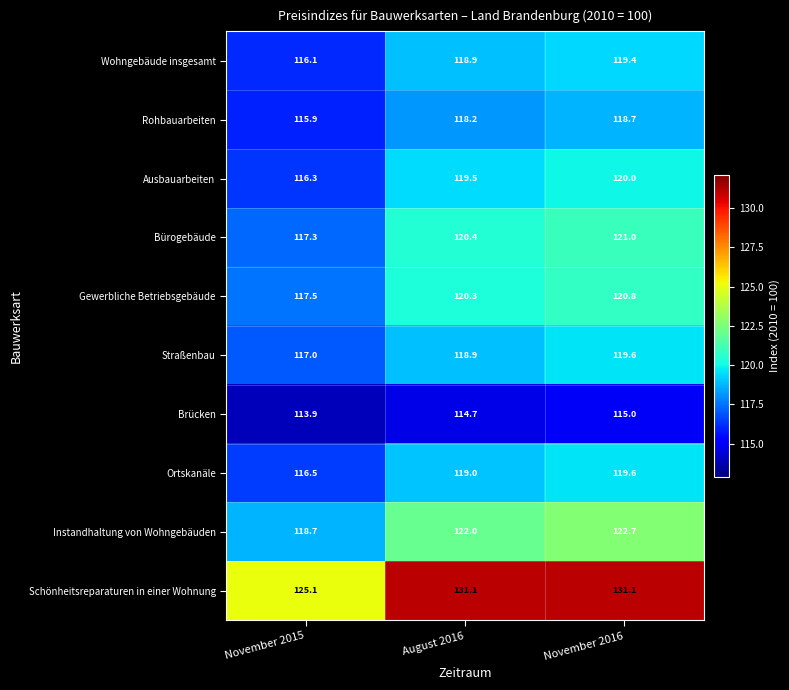

Rank the categories by Rohbauarbeiten value from lowest to highest.

November 2015, August 2016, November 2016